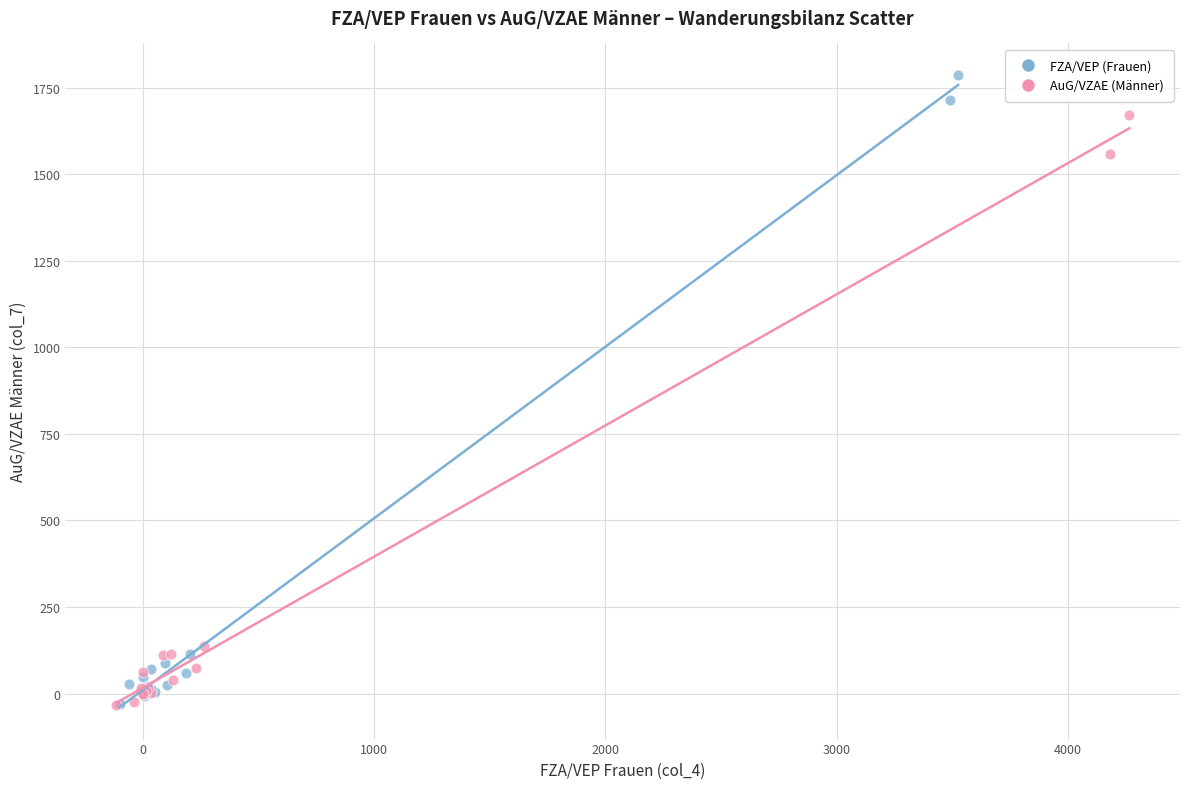

Which series contains the highest Y value?

FZA/VEP (Frauen)